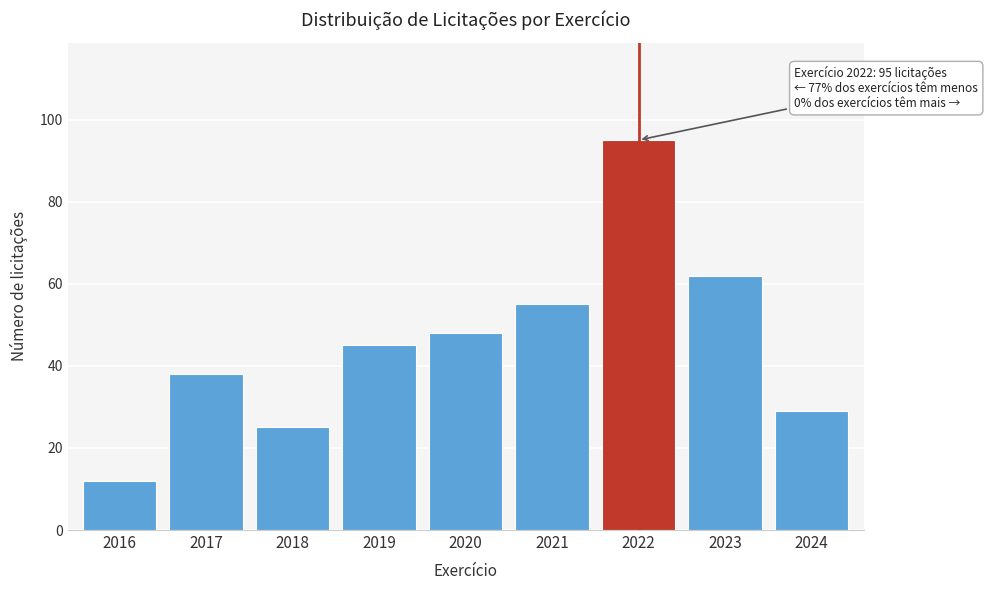

Reading right to left, extract all data points from this chart.

29	62	95	55	48	45	25	38	12